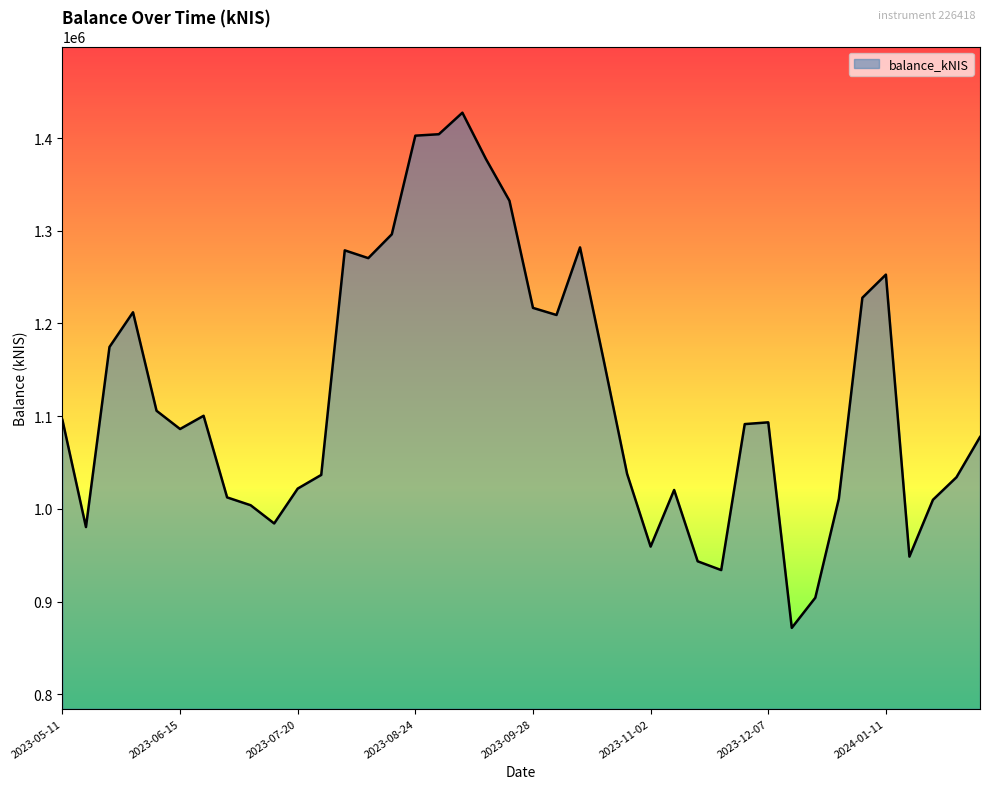

What is the greatest value displayed?

1427292.4